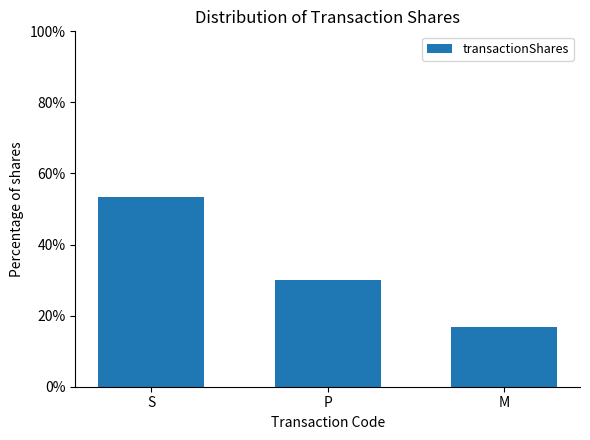

What is the maximum value shown in the chart?

0.5